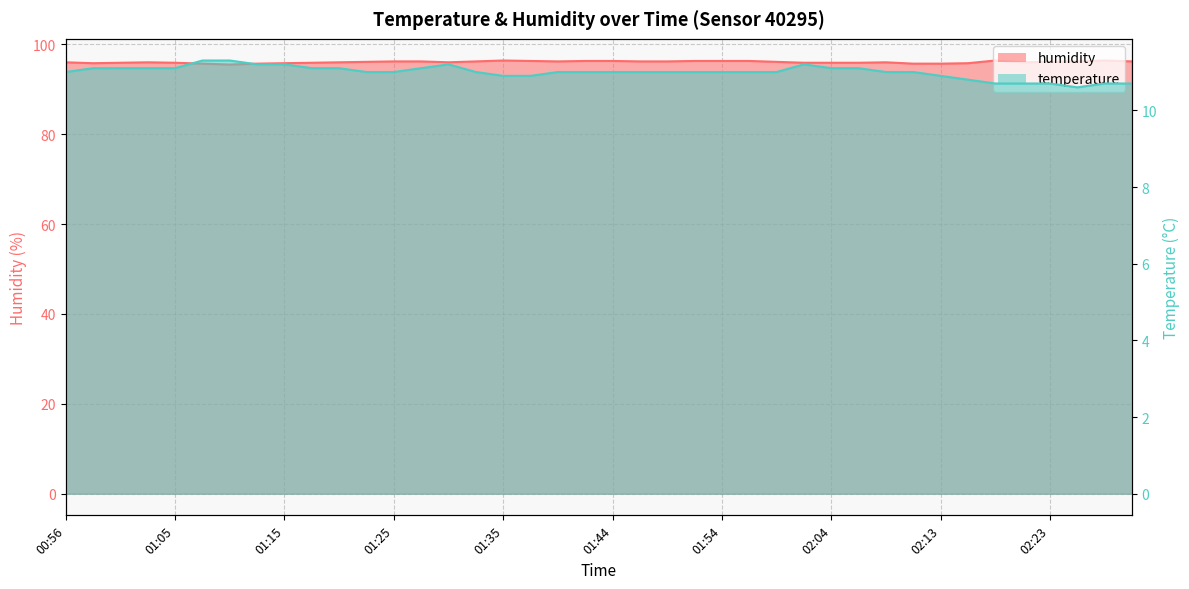

Reading right to left, list all the values displayed in this chart.

temperature: 10.7	10.7	10.6	10.7	10.7	10.7	10.8	10.9	11.0	11.0	11.1	11.1	11.2	11.0	11.0	11.0	11.0	11.0	11.0	11.0	11.0	11.0	10.9	10.9	11.0	11.2	11.1	11.0	11.0	11.1	11.1	11.2	11.2	11.3	11.3	11.1	11.1	11.1	11.1	11.0
humidity: 96.2	96.4	96.2	96.1	96.0	96.4	95.8	95.7	95.7	96.0	95.9	95.9	95.9	96.1	96.3	96.3	96.3	96.2	96.2	96.3	96.3	96.2	96.3	96.4	96.2	96.0	96.2	96.2	96.1	96.0	95.9	95.8	95.7	95.5	95.7	95.9	96.0	95.9	95.8	96.0